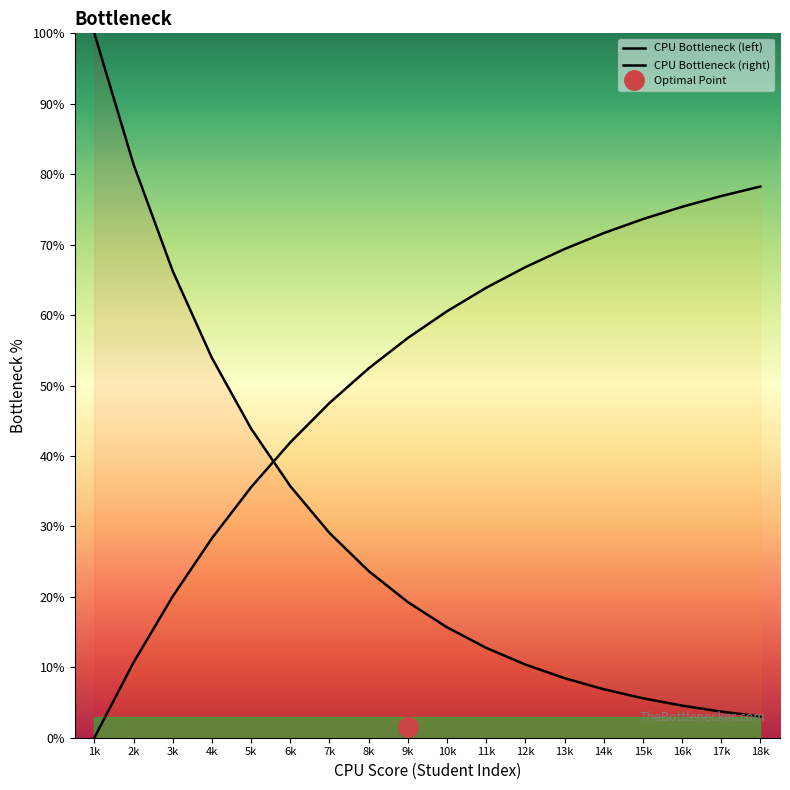

True or false: CPU Bottleneck (left) has a value of 1.6 at 17k.

False